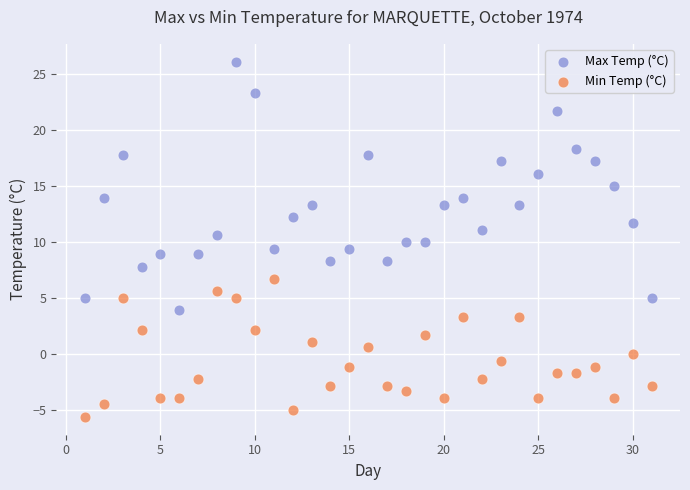

Which series reaches the maximum Y coordinate?

Max Temp (°C)